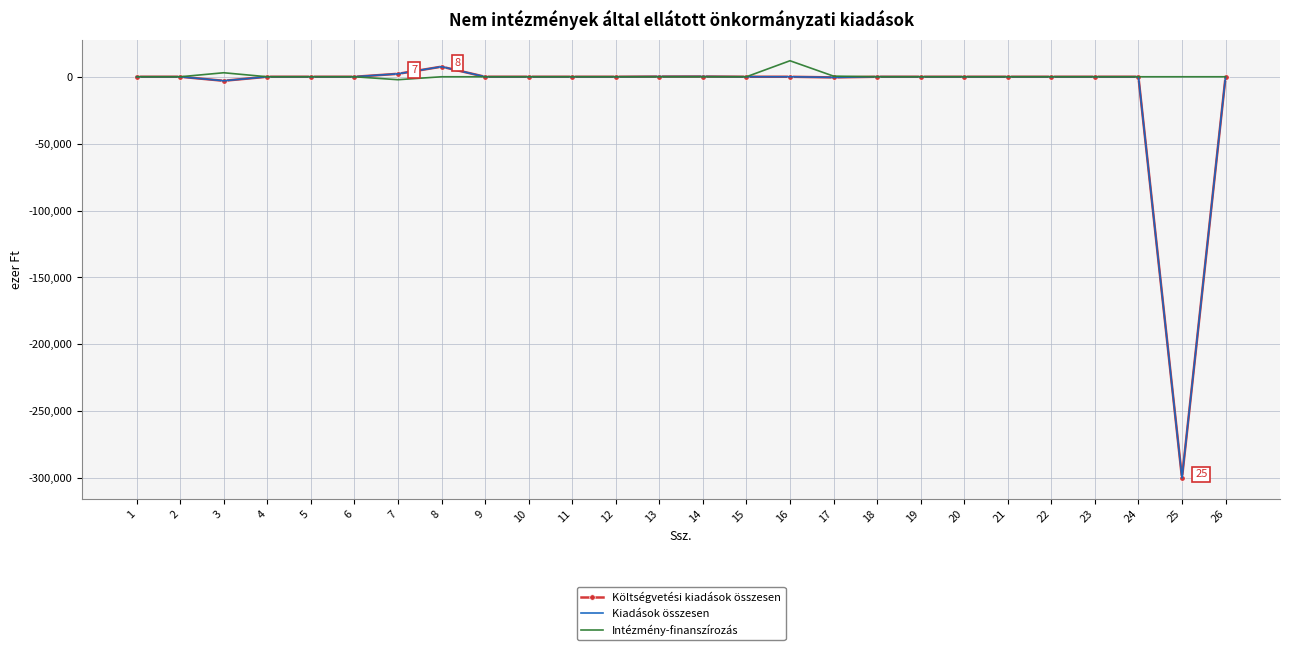

What is the total value across all series at 8?

15080.0